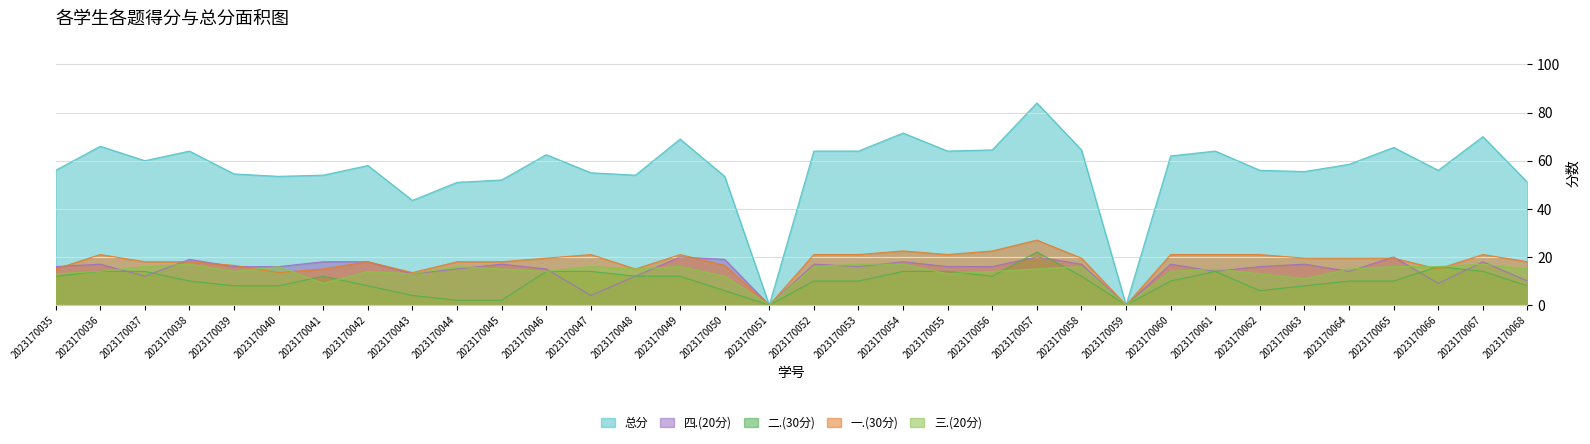

Rank the categories by 总分 value from lowest to highest.

2023170051, 2023170059, 2023170043, 2023170044, 2023170068, 2023170045, 2023170040, 2023170050, 2023170041, 2023170048, 2023170039, 2023170047, 2023170063, 2023170035, 2023170062, 2023170066, 2023170042, 2023170064, 2023170037, 2023170060, 2023170046, 2023170038, 2023170052, 2023170053, 2023170055, 2023170061, 2023170056, 2023170058, 2023170065, 2023170036, 2023170049, 2023170067, 2023170054, 2023170057